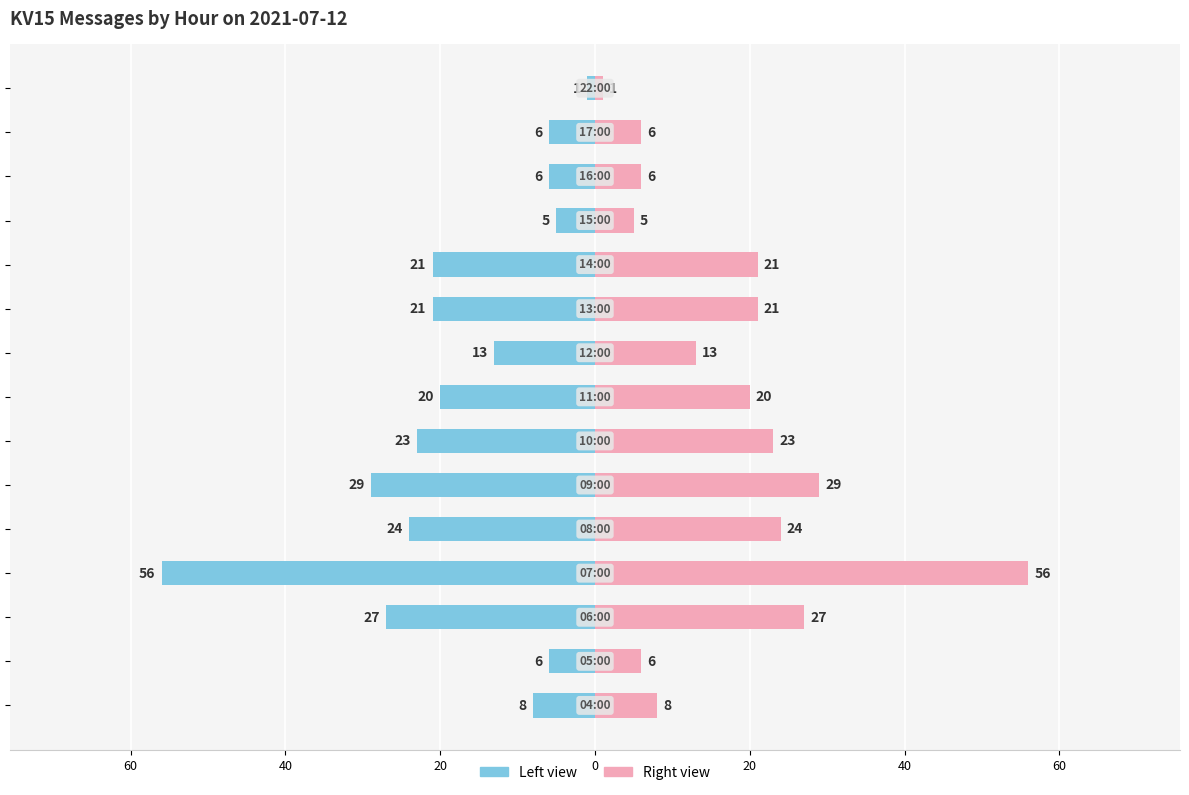

The Right (pink) series shows 2 at 12. True or false?

False